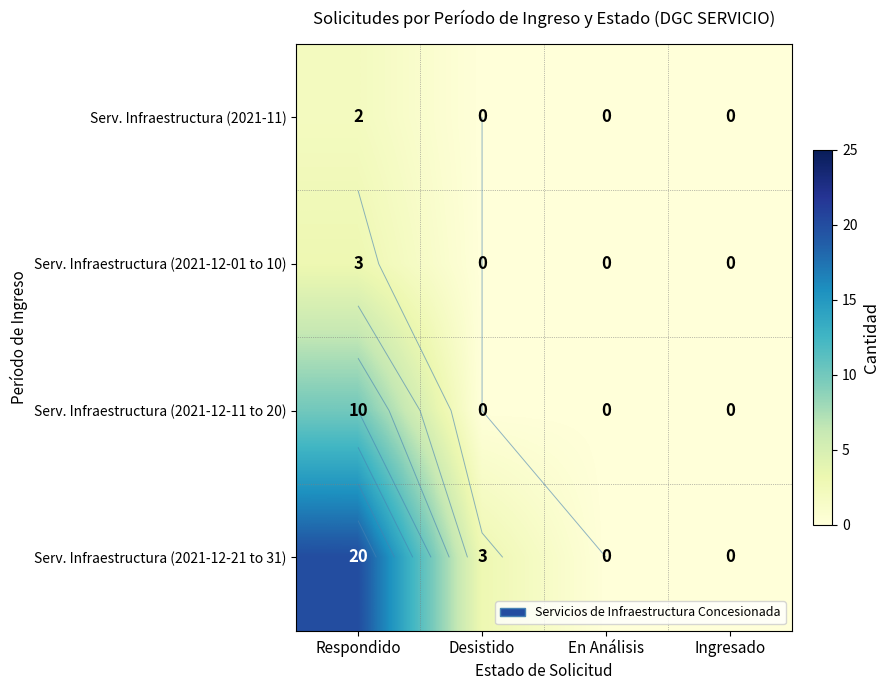

What is the sum of all Serv. Infraestructura (2021-12-01 to 10) values?

3